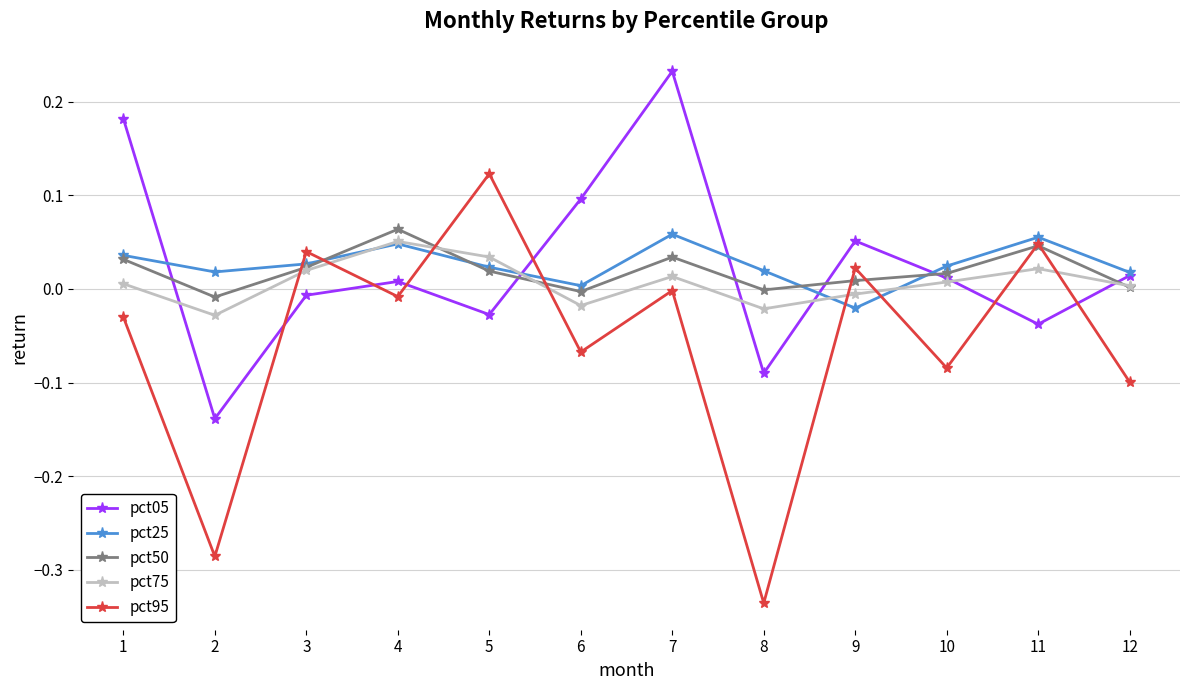

At which category does pct25 reach its first local peak?

4